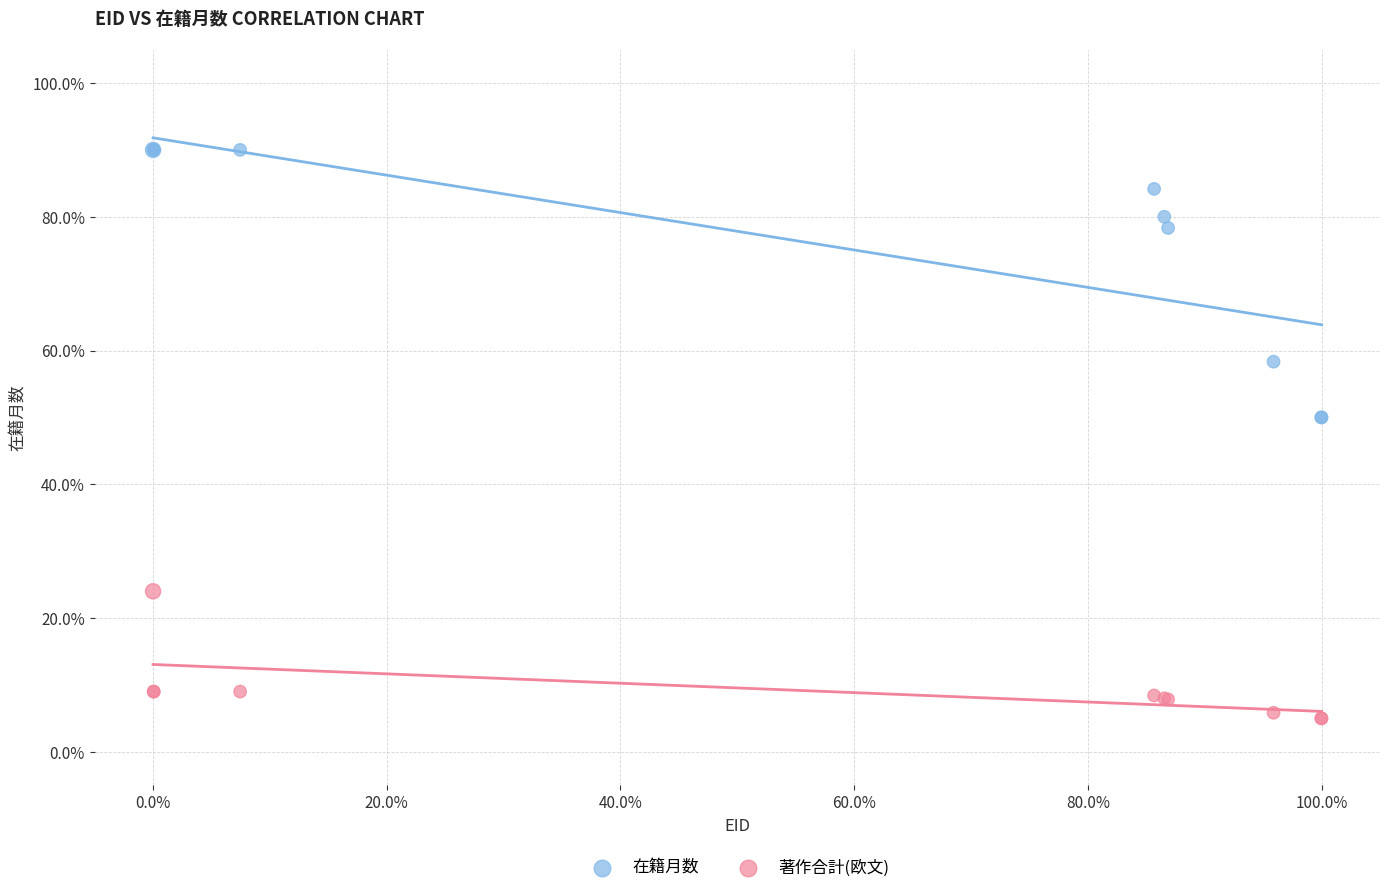

What are all the series names shown in the legend?

在籍月数, 著作合計(欧文)